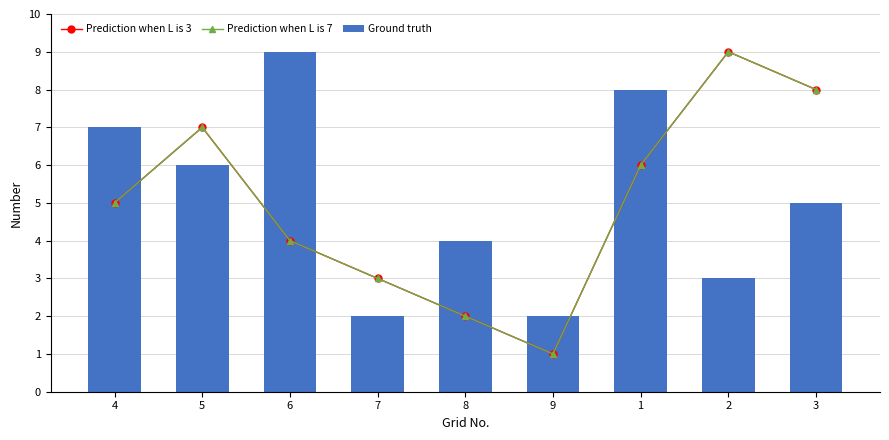

What is the spread (max minus min) of values at 9?

1